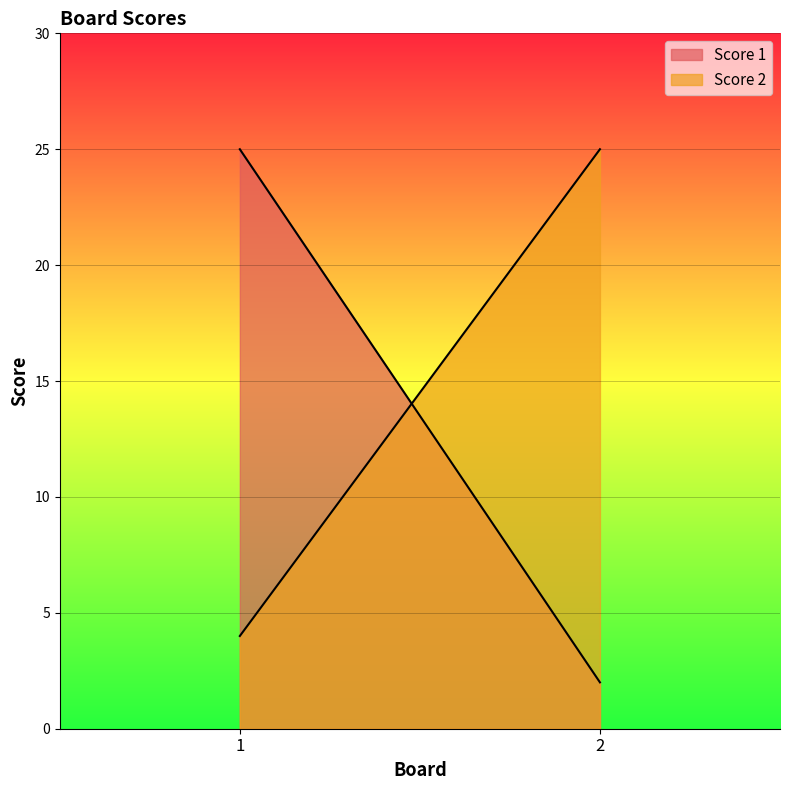

At which category does the chart reach its peak across all series?

1